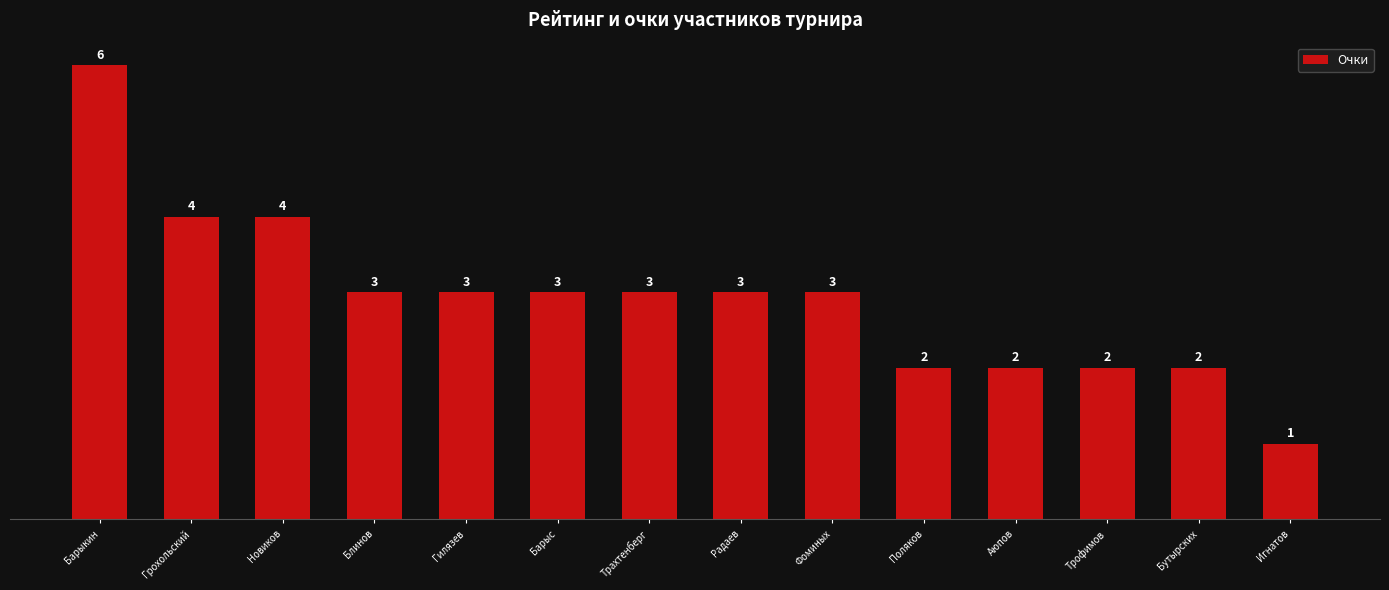

At which category does the chart reach its peak across all series?

Барыкин